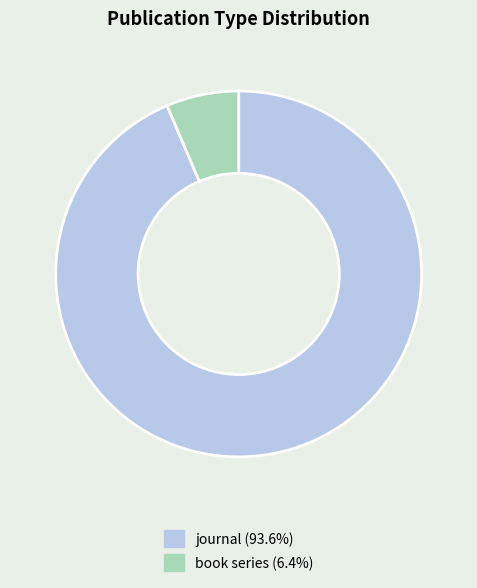

Do book series and journal together represent more than half of the pie?

Yes